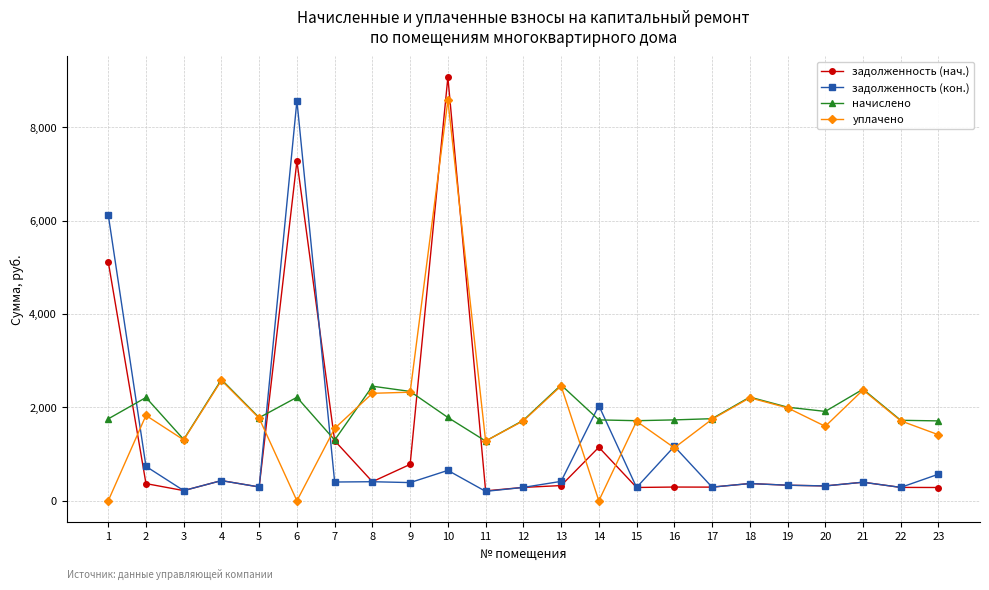

Which category has the highest value in the задолженность (нач.) series?

10